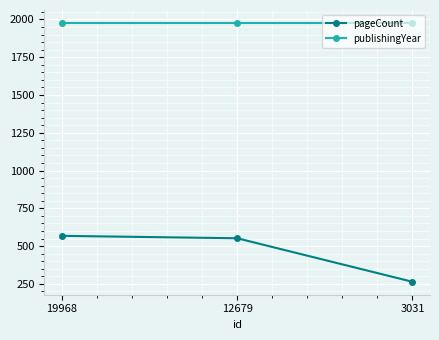

Which series has the largest range (max minus min)?

pageCount